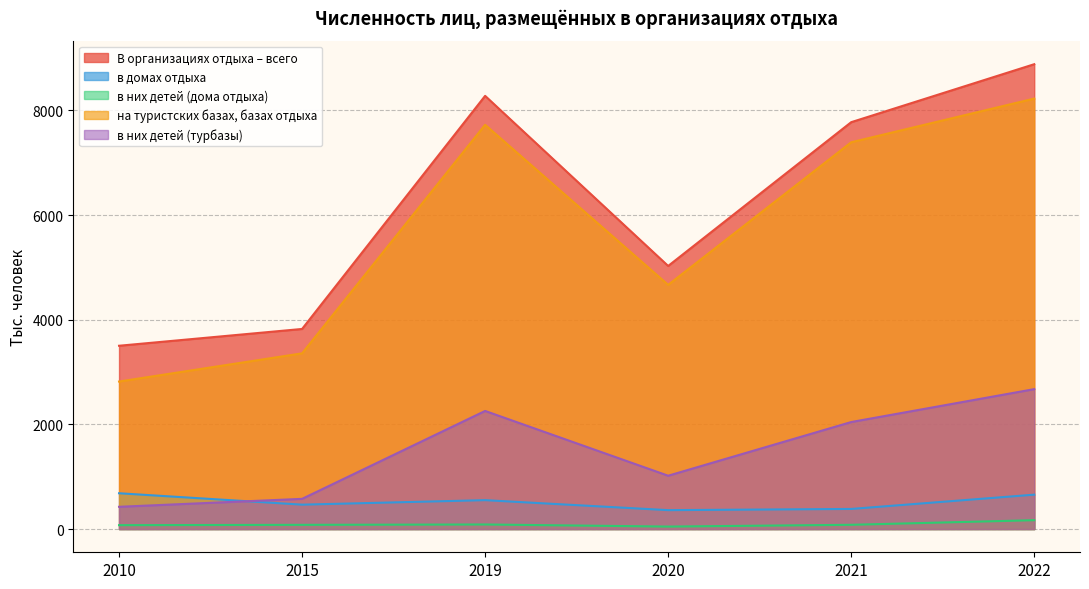

In в них детей (турбазы), how many points are higher than both neighbors (excluding endpoints)?

1